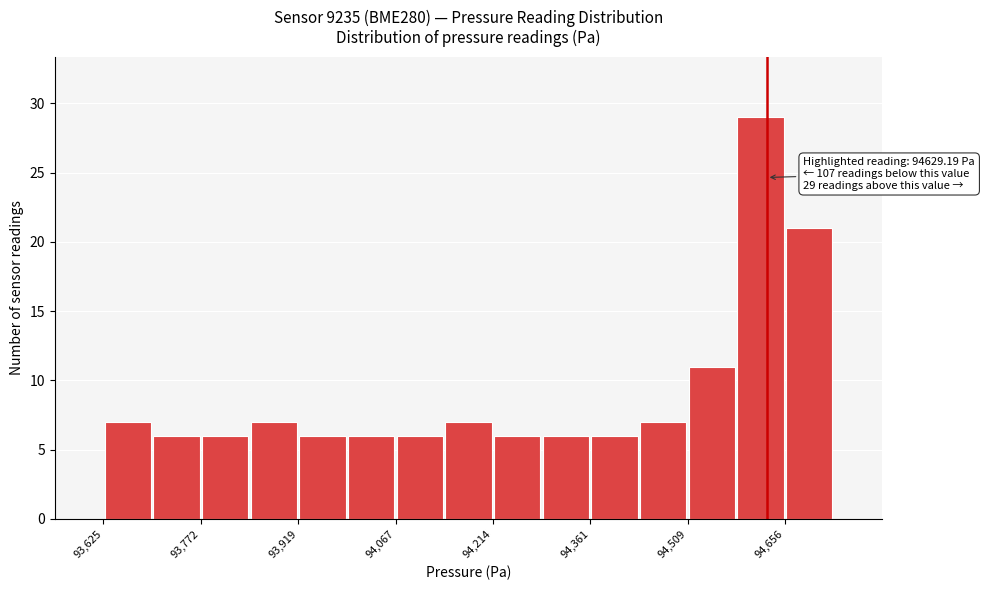

Read against the x-axis, roughly where is the centre of the tallest bar?

94620